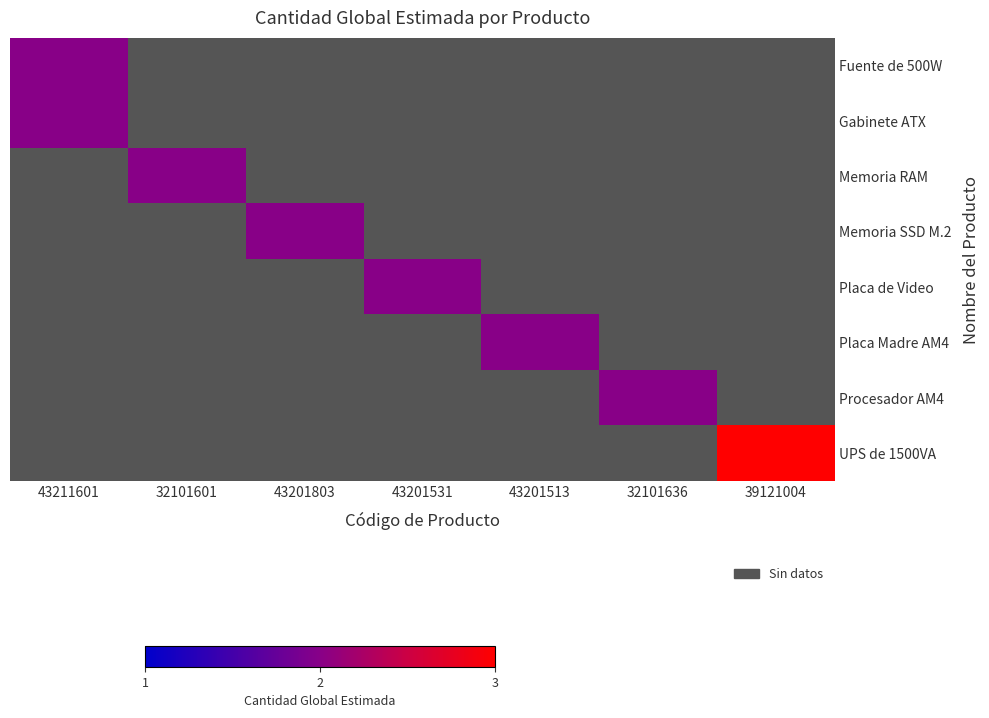

What is the maximum value for Gabinete ATX?

2.0